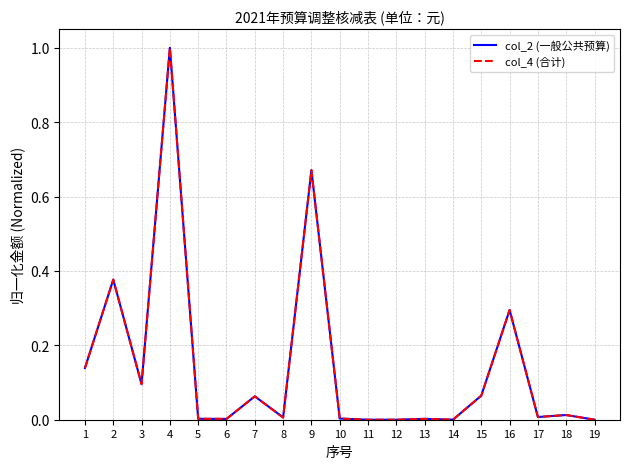

Where is col_2 (一般公共预算) nearest to the value 0?

11